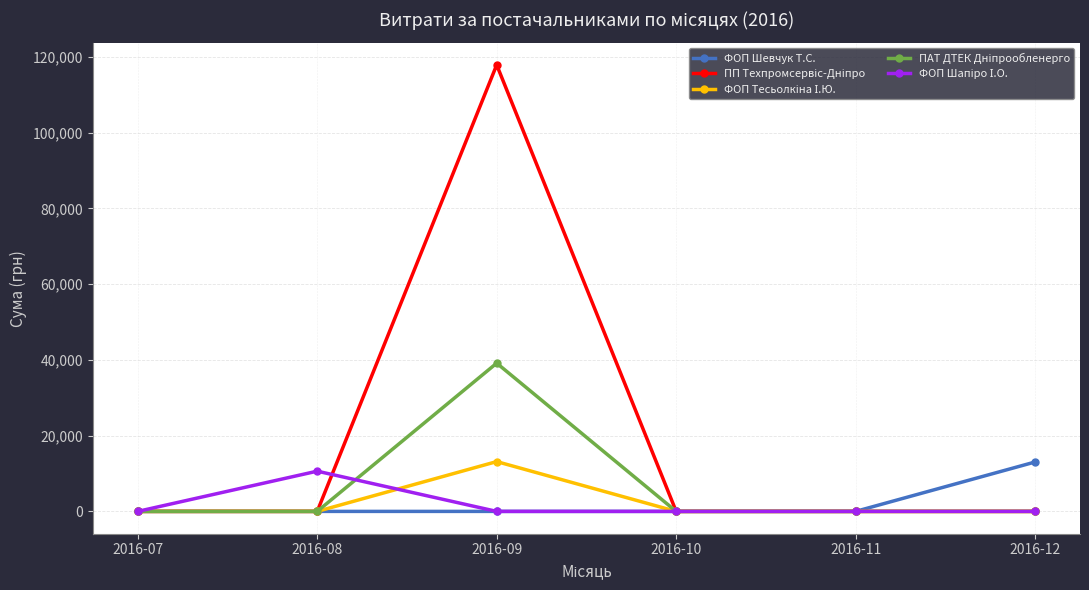

How many data points does each series have?

6